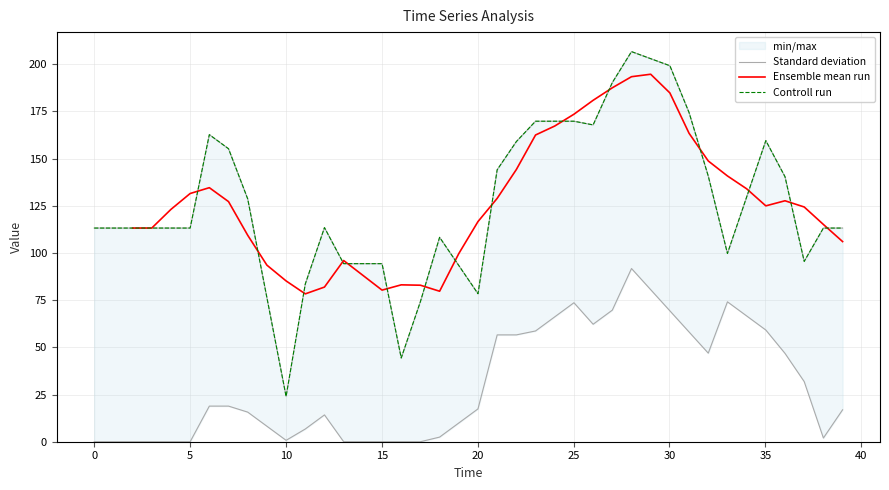

True or false: Standard deviation has more than 1 points higher than both neighbors.

True